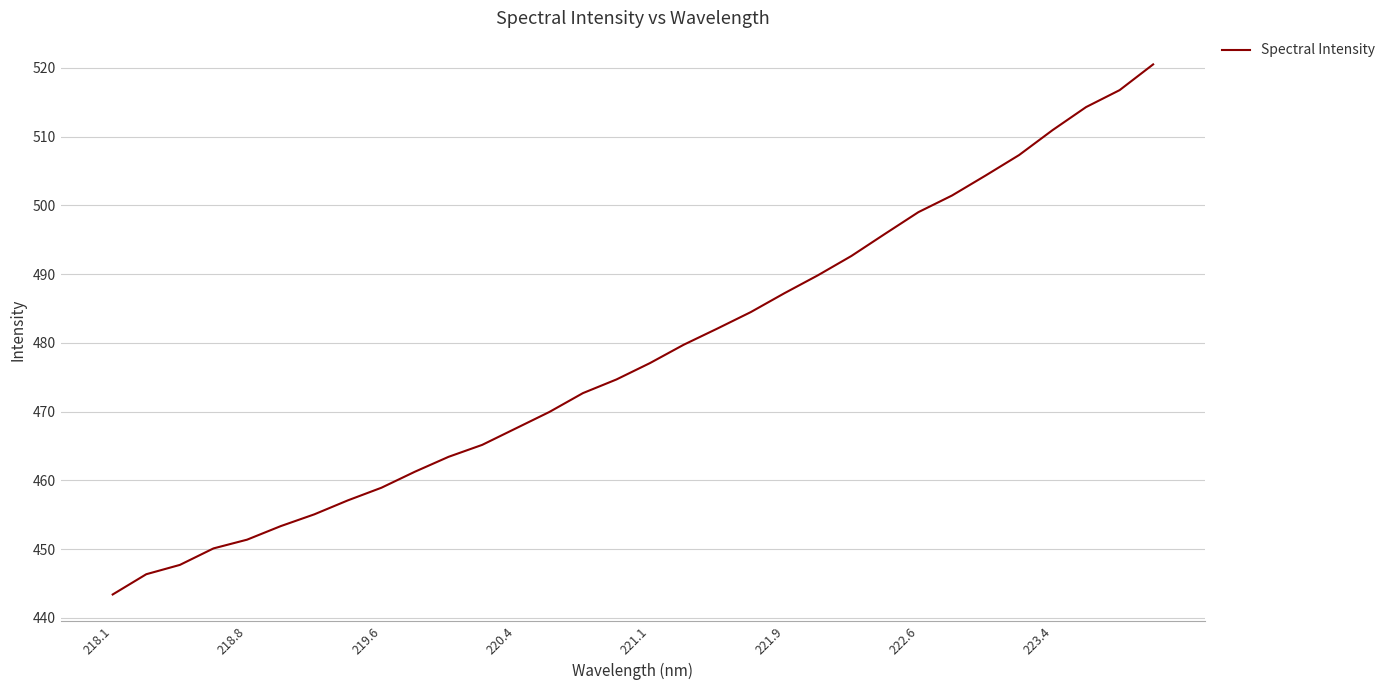

What is the difference between the second highest and minimum values?

73.3